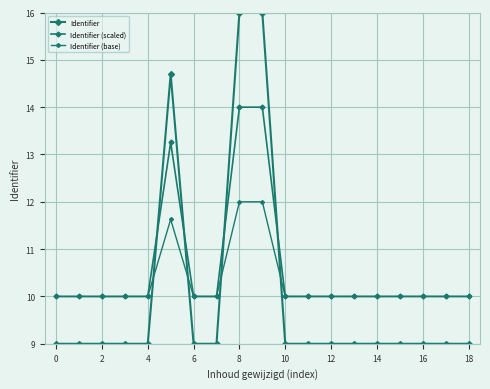

How many distinct data groups are displayed?

3